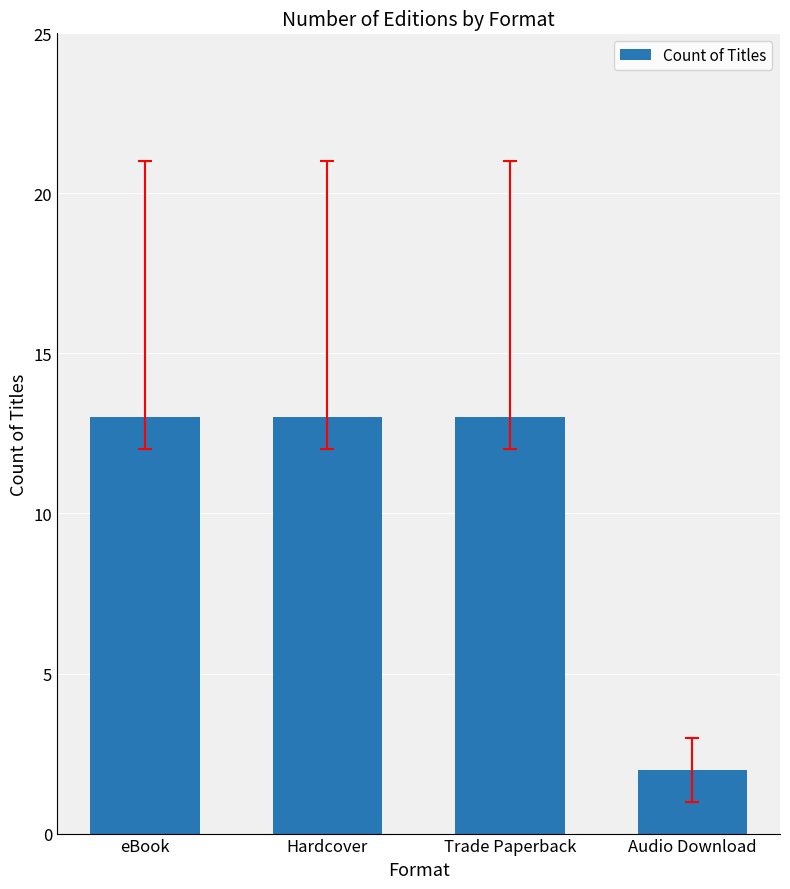

What value does the data have at Trade Paperback?

13